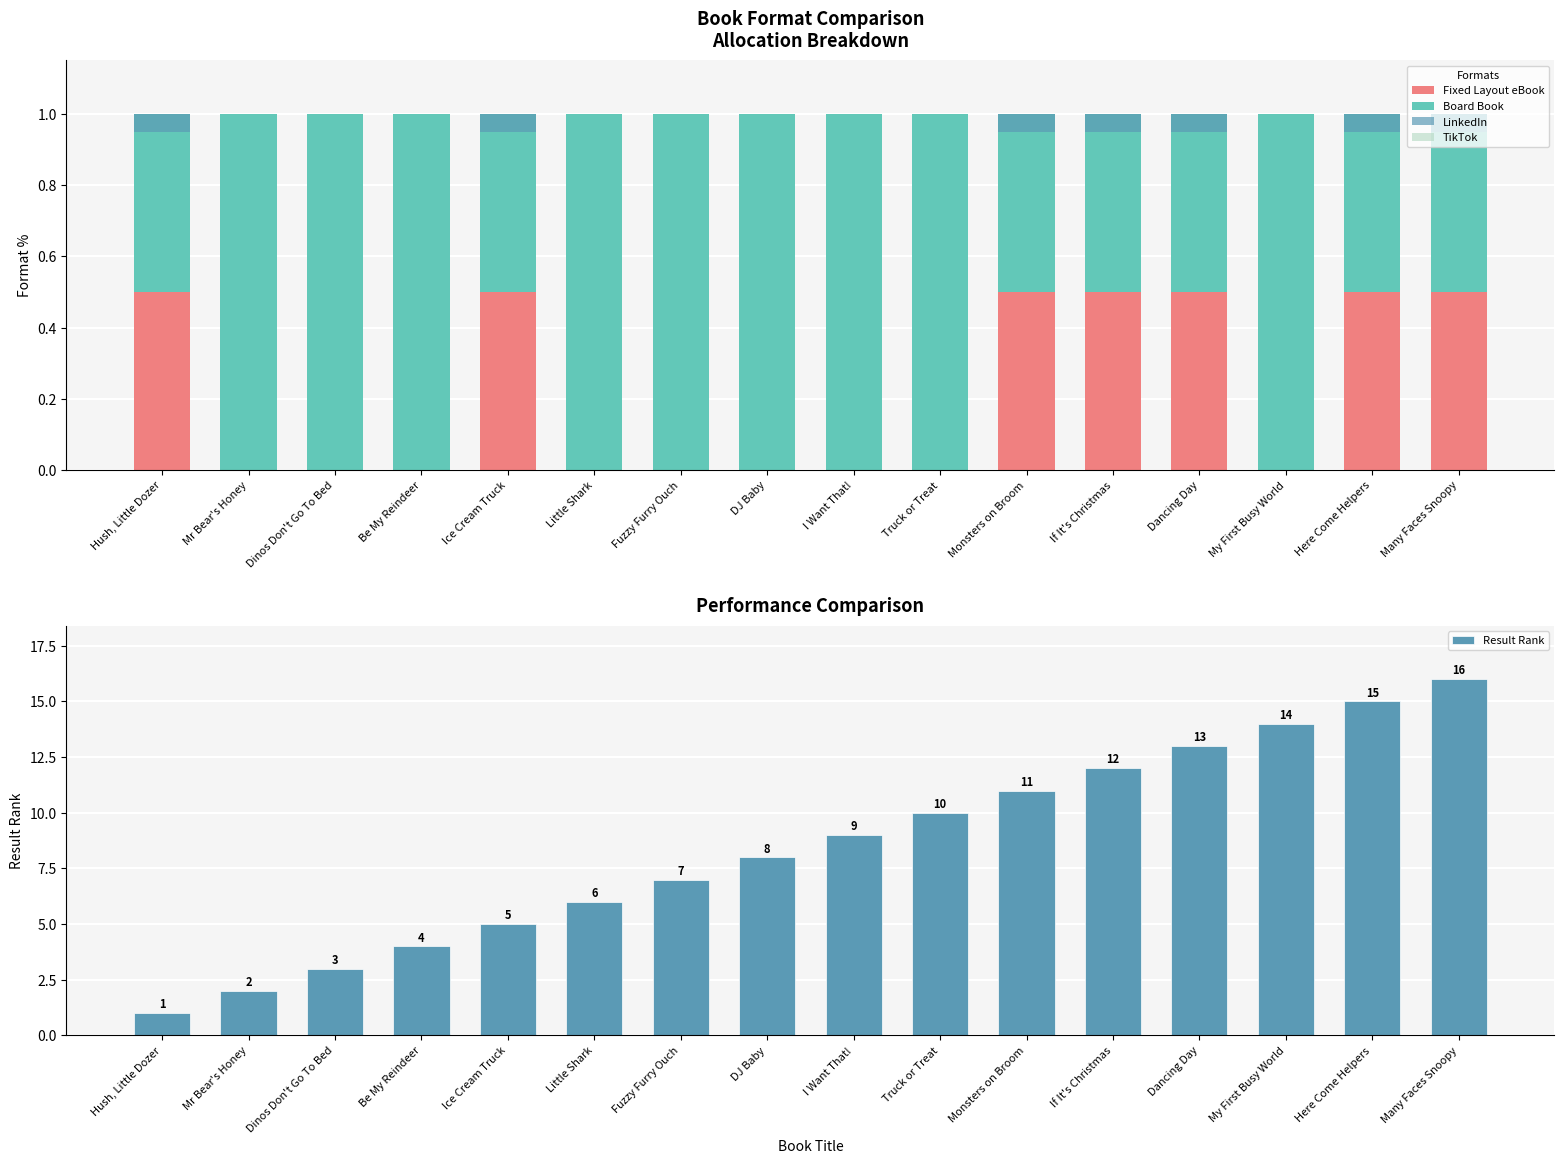

What are all the series names shown in the legend?

Fixed Layout eBook, Board Book, LinkedIn, TikTok, Result Rank